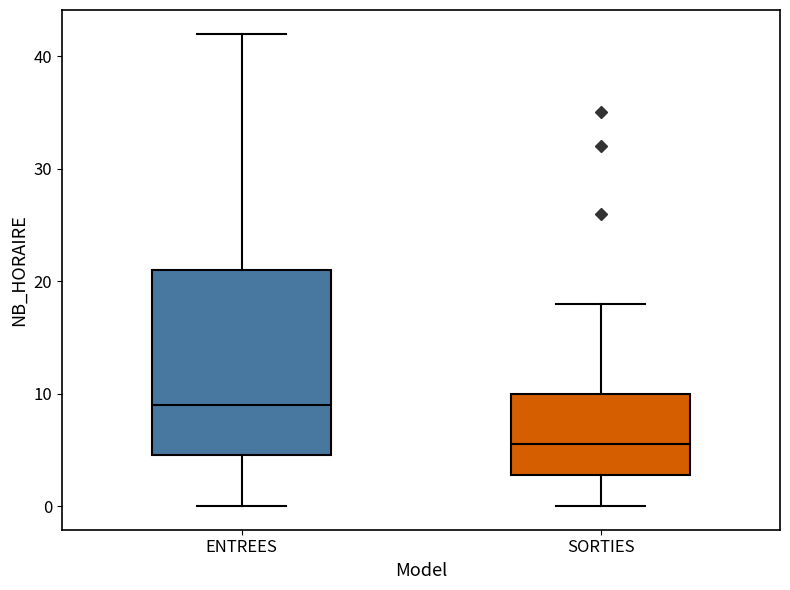

Reading left to right, read every box against the y-axis: the position of its median line, the range the box covers, and the ends of its whiskers. The values are not printed on the chart, so give them approximately, as read against the axis.

ENTREES: median 9, box 5 to 21, whiskers 0 to 42
SORTIES: median 6, box 3 to 10, whiskers 0 to 18